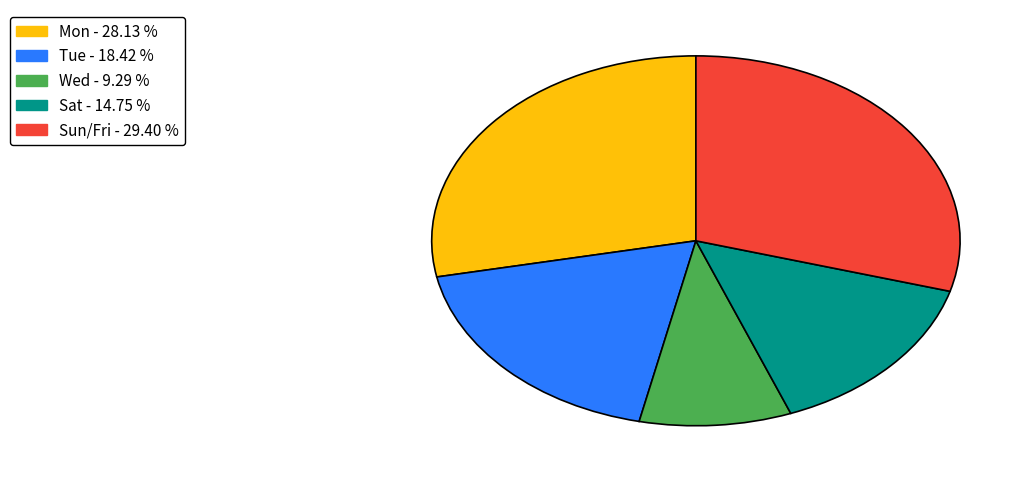

How many segments does this pie chart have?

5